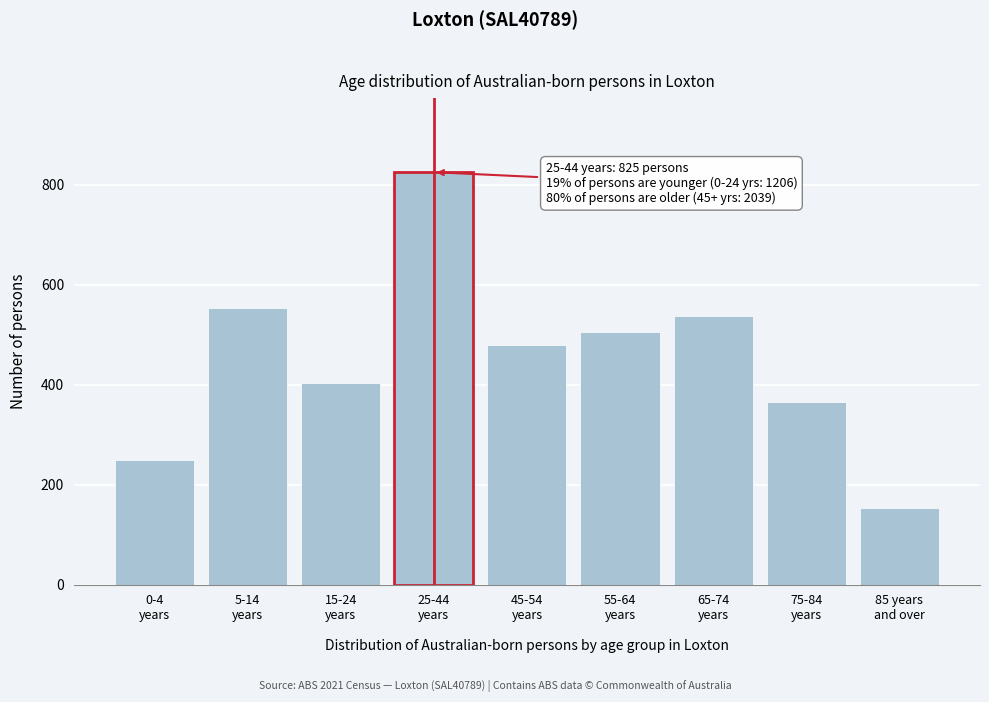

Reading left to right, extract all data points from this chart.

249	554	403	825	479	505	537	365	153